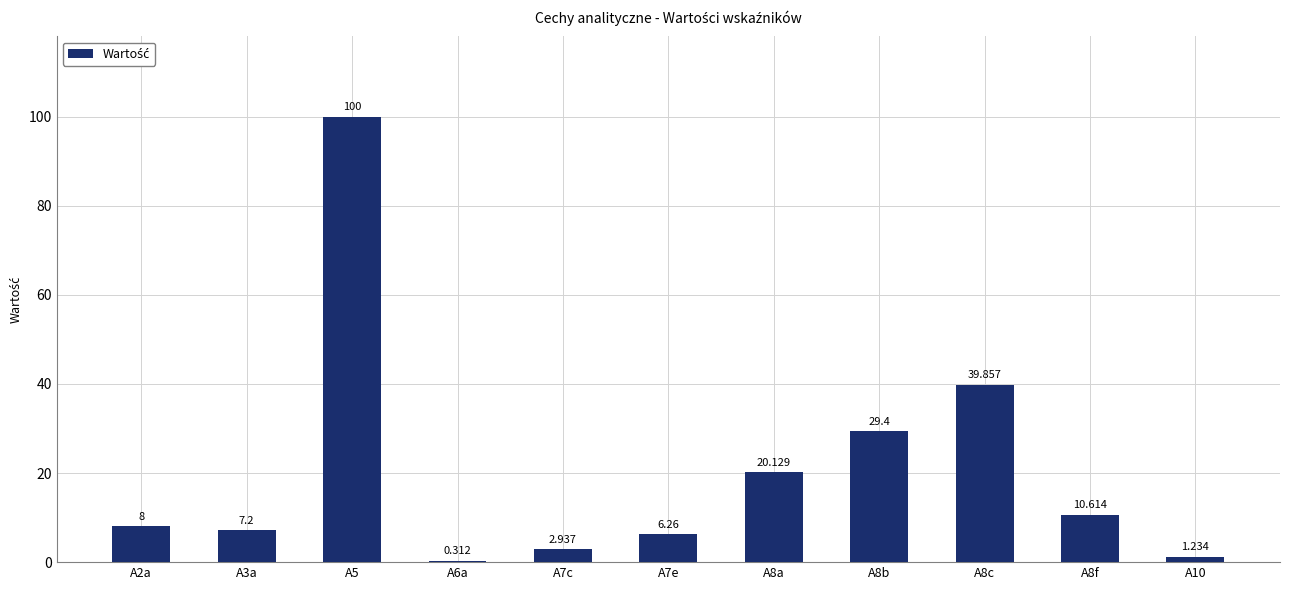

How many data points does each series have?

11